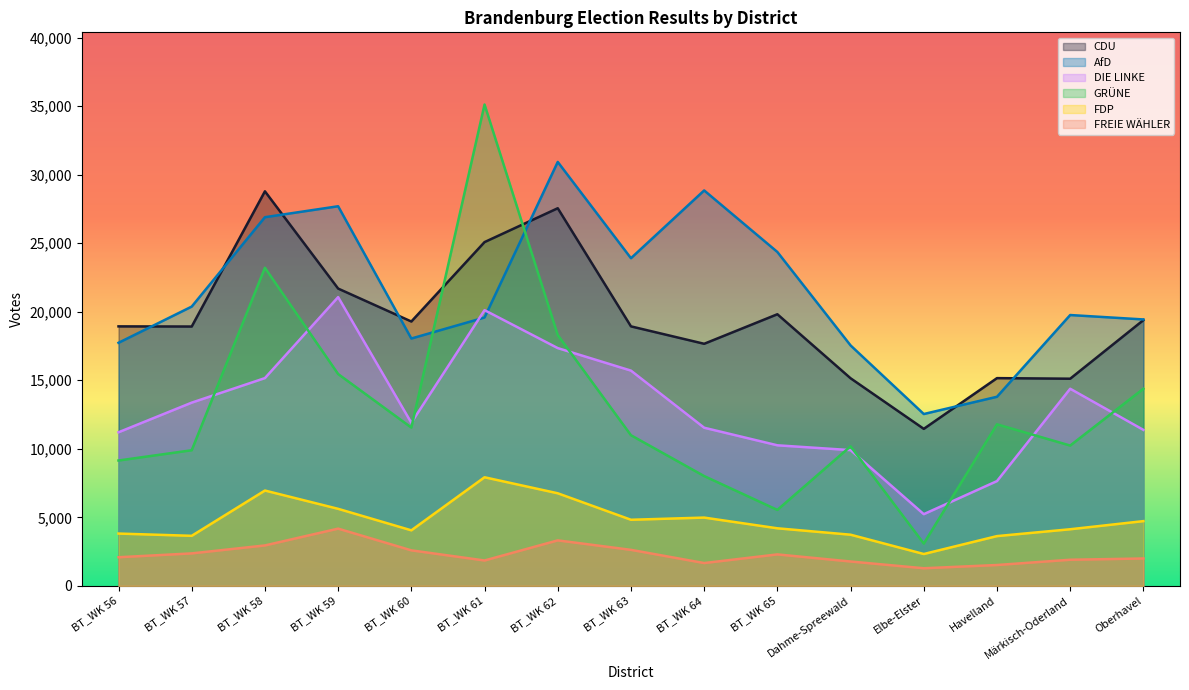

What is the minimum value for DIE LINKE?

5230